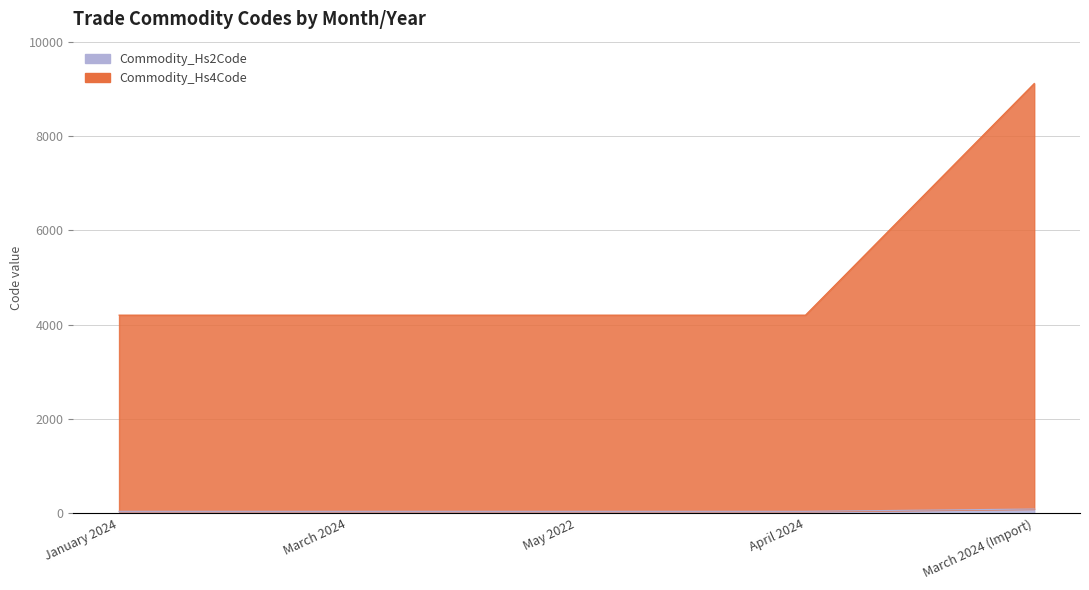

What is the value of the Commodity_Hs2Code point at the 4th from the left?

42